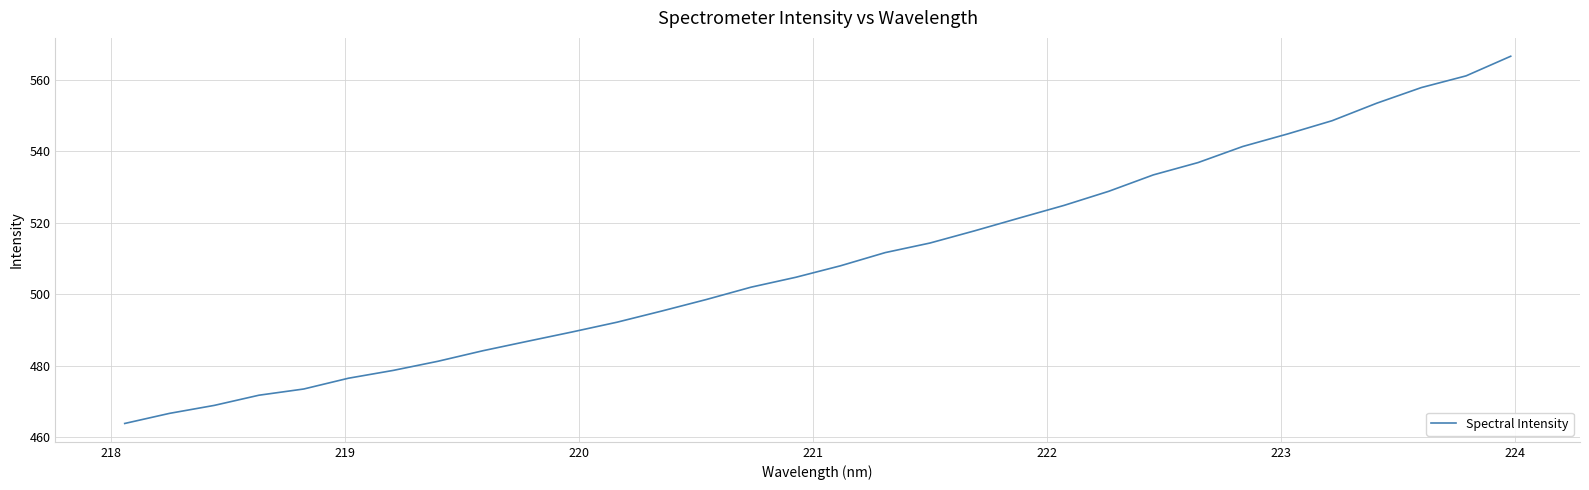

What is the sum of all values?

16305.4